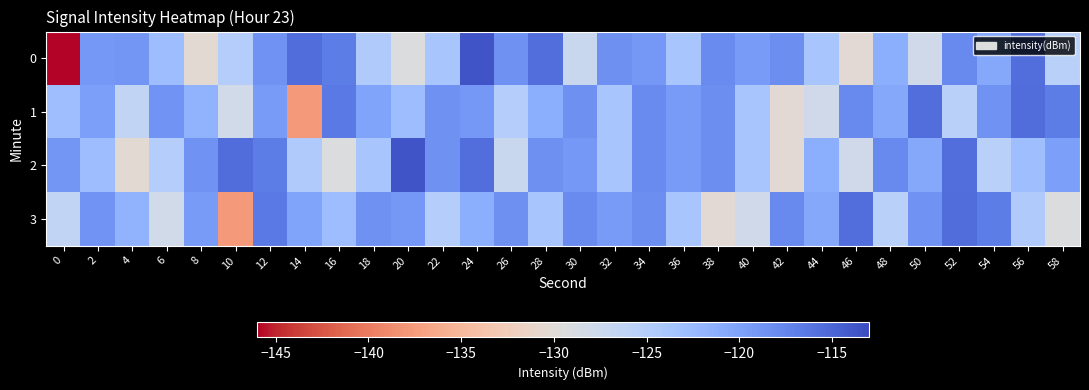

List the series in order of their peak value, highest first.

0, 2, 1, 3